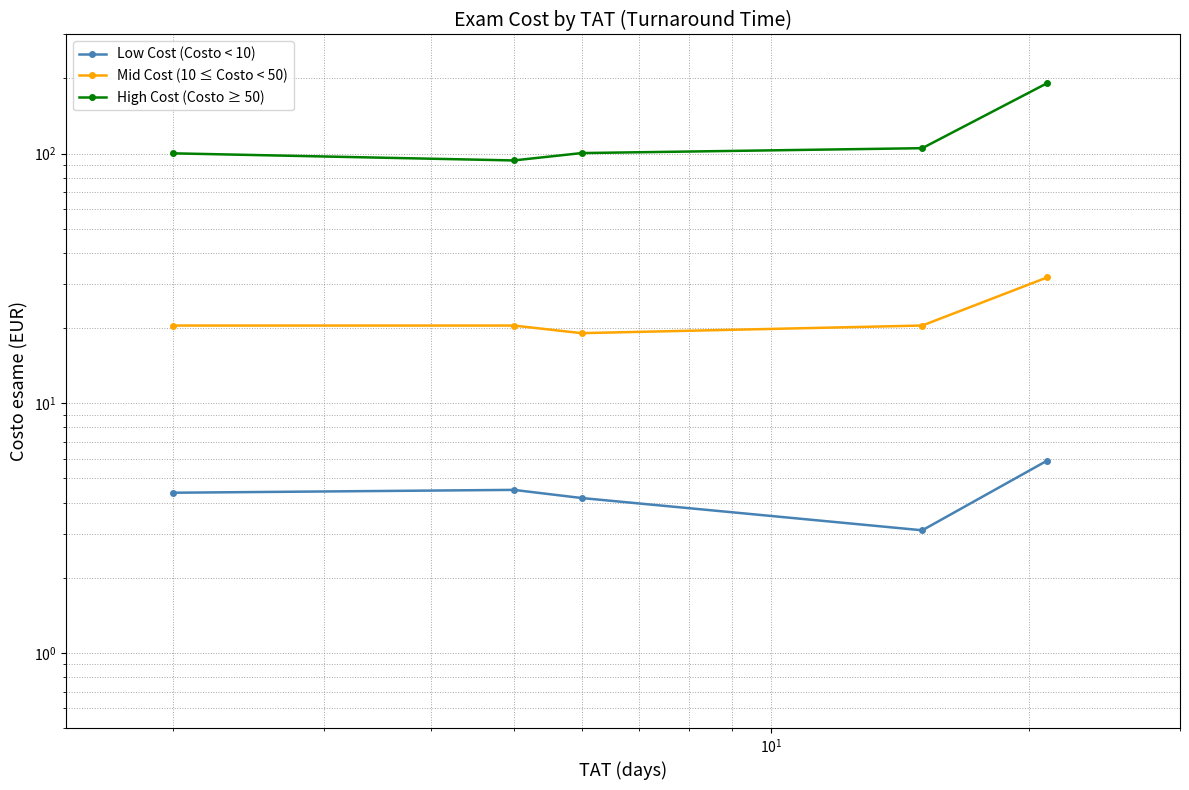

Is it true that Mid Cost (10 ≤ Costo < 50) equals 29.3 at $\mathdefault{10^{1}}$?

False